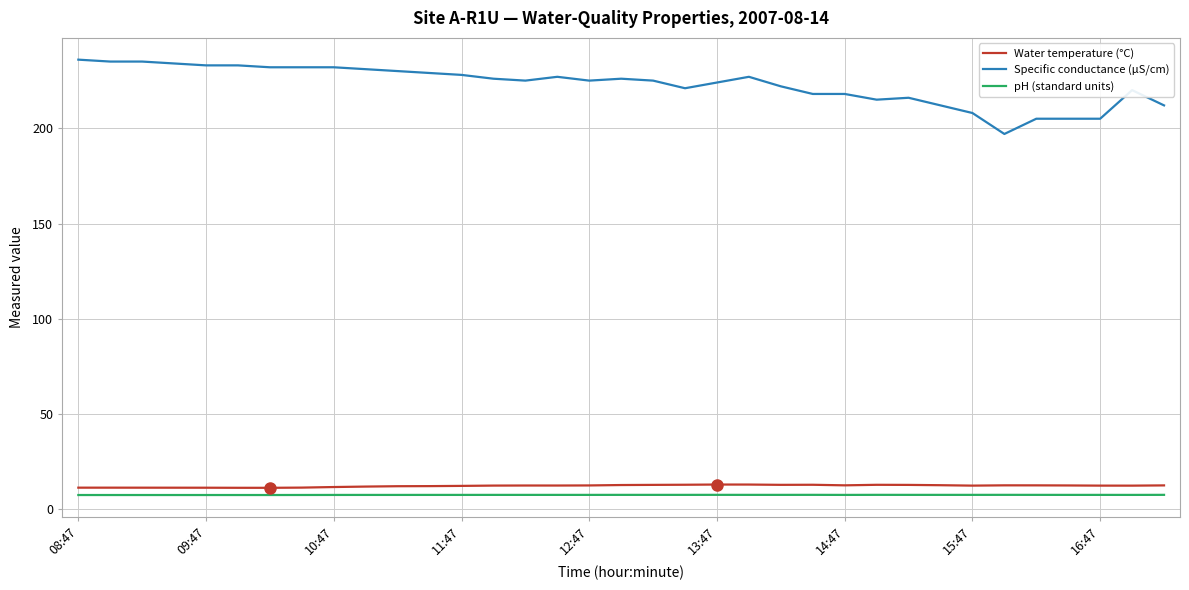

True or false: Specific conductance (µS/cm) and pH (standard units) cross at least once.

False